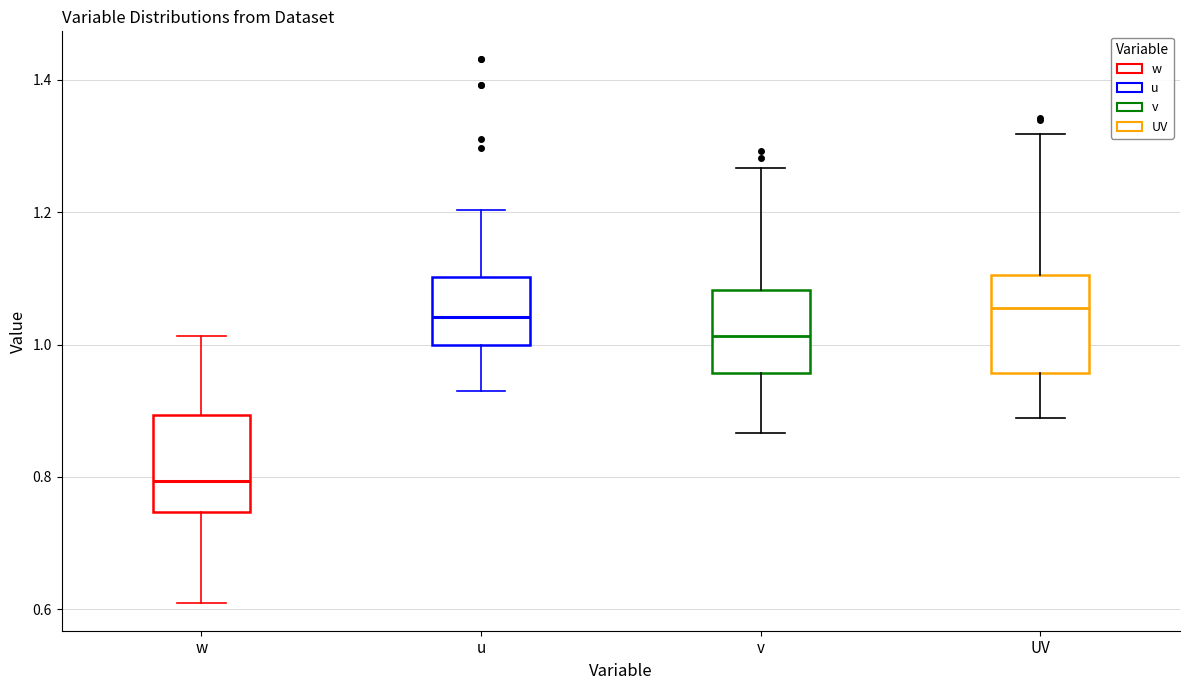

Reading left to right, transcribe this box plot: for each box, give where its median line is, the range the box spans, and where its two whiskers end, as read against the y-axis. The values are not printed on the chart, so give them approximately, as read against the axis.

w: median 0.80, box 0.74 to 0.90, whiskers 0.60 to 1.02
u: median 1.04, box 1.00 to 1.10, whiskers 0.92 to 1.20
v: median 1.02, box 0.96 to 1.08, whiskers 0.86 to 1.26
UV: median 1.06, box 0.96 to 1.10, whiskers 0.88 to 1.32